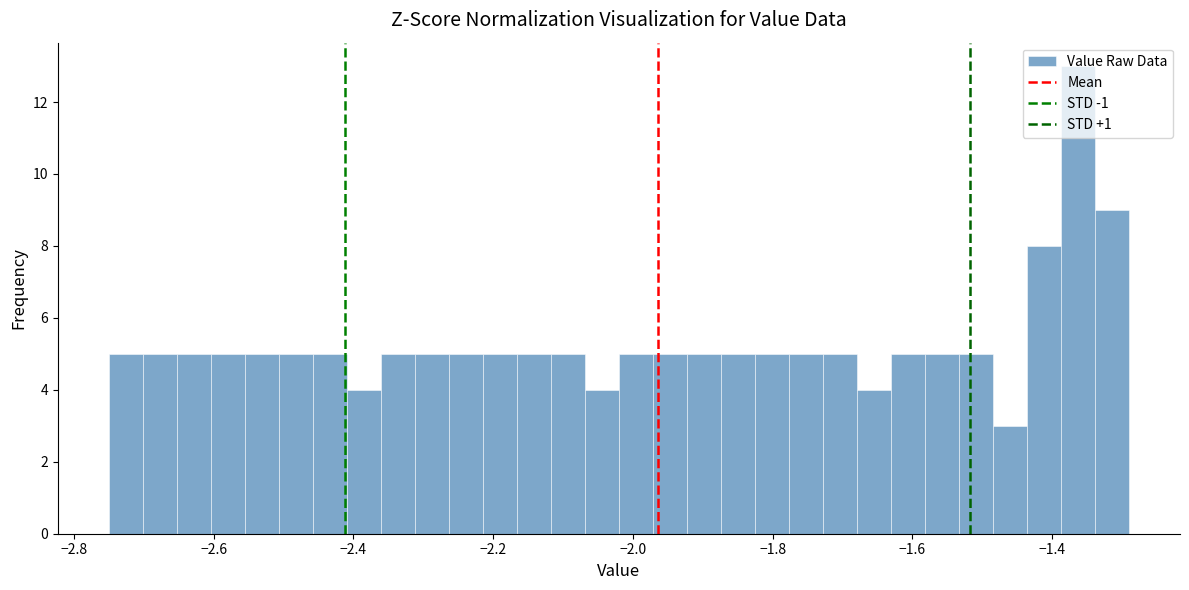

Around what value on the x-axis is the tallest bar? Give the approximate position of its centre, as read against the axis.

-1.36